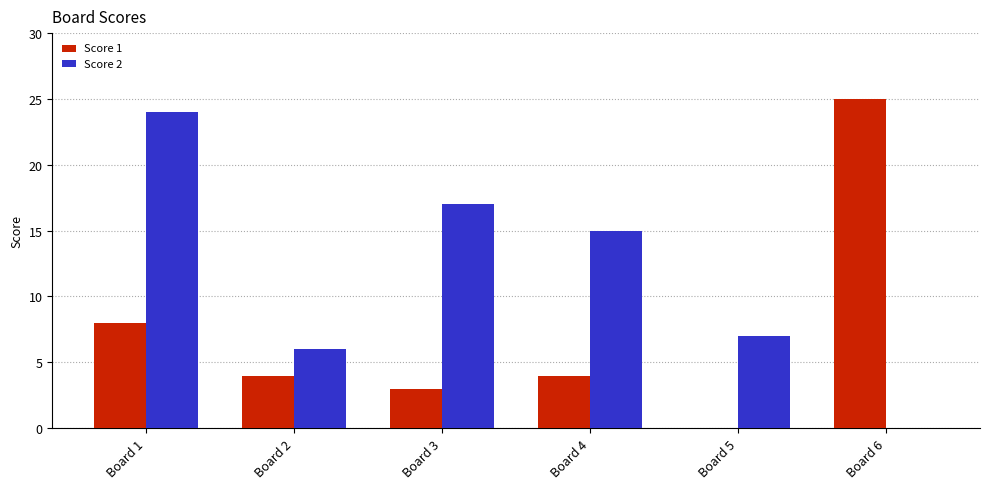

What is the sum of the Score 1 values at Board 4 and Board 1?

12